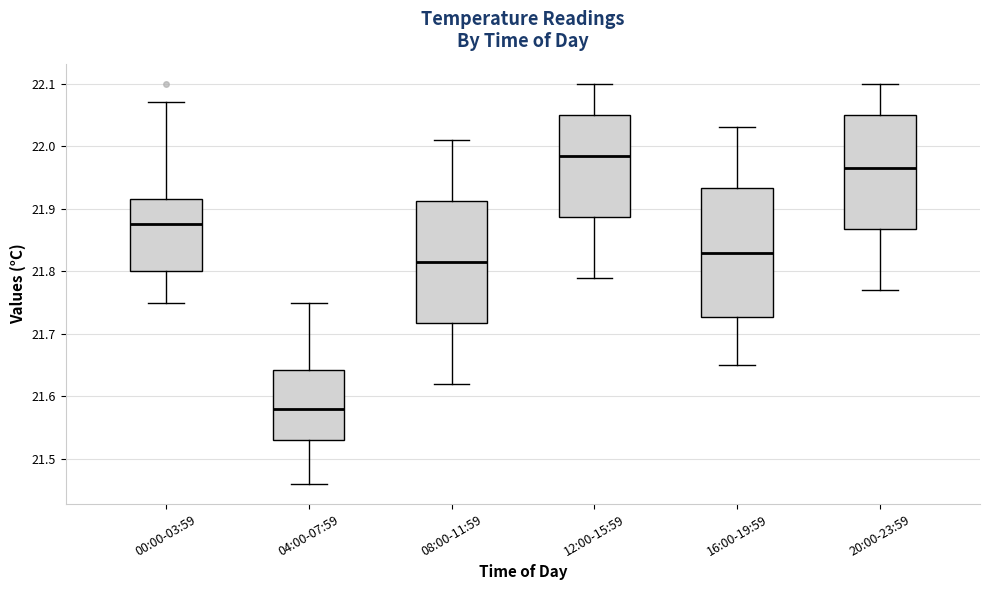

Reading left to right, transcribe this box plot: for each box, give where its median line is, the range the box spans, and where its two whiskers end, as read against the y-axis. The values are not printed on the chart, so give them approximately, as read against the axis.

00:00-03:59: median 21.88, box 21.80 to 21.92, whiskers 21.75 to 22.07
04:00-07:59: median 21.58, box 21.53 to 21.64, whiskers 21.46 to 21.75
08:00-11:59: median 21.82, box 21.72 to 21.91, whiskers 21.62 to 22.01
12:00-15:59: median 21.99, box 21.89 to 22.05, whiskers 21.79 to 22.10
16:00-19:59: median 21.83, box 21.73 to 21.93, whiskers 21.65 to 22.03
20:00-23:59: median 21.97, box 21.87 to 22.05, whiskers 21.77 to 22.10